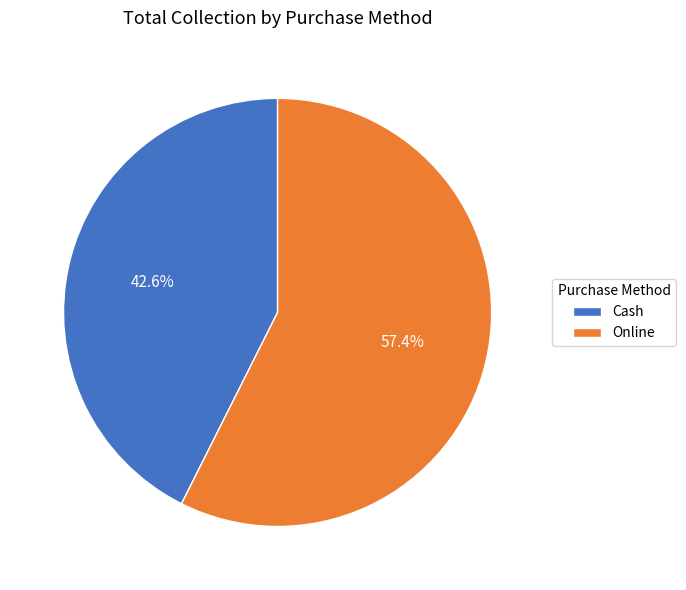

Is Cash the majority of the pie?

No